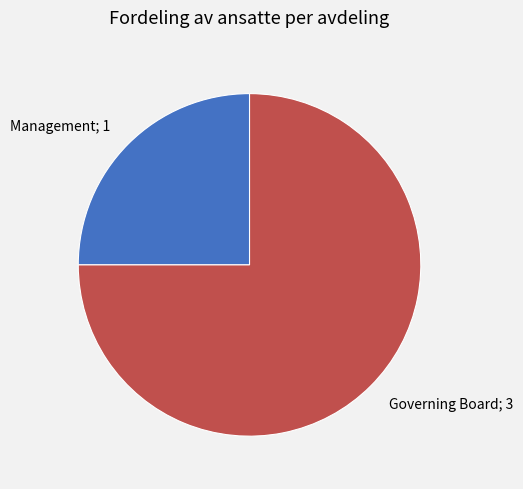

Does any single category account for the majority?

Yes